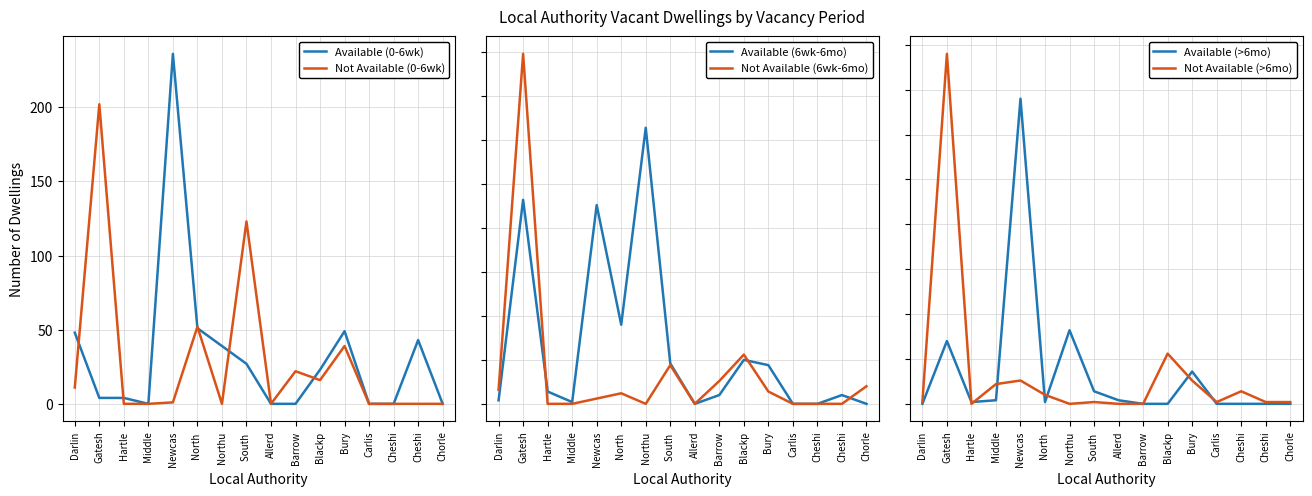

Does the chart have visible grid lines?

Yes